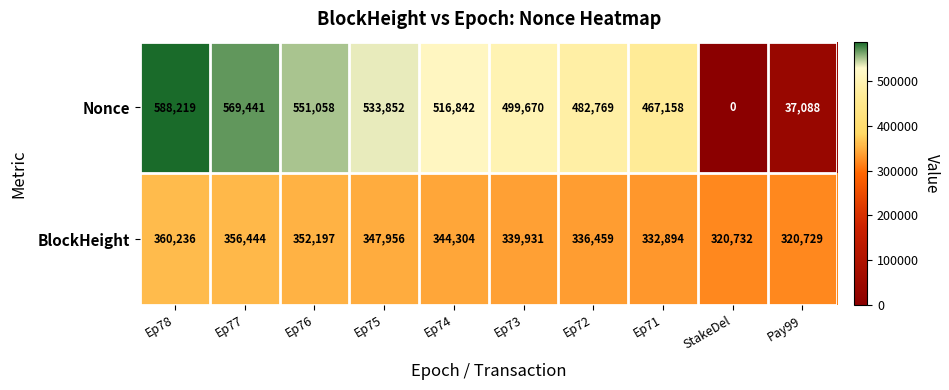

Which category has the lowest value across all series?

StakeDel